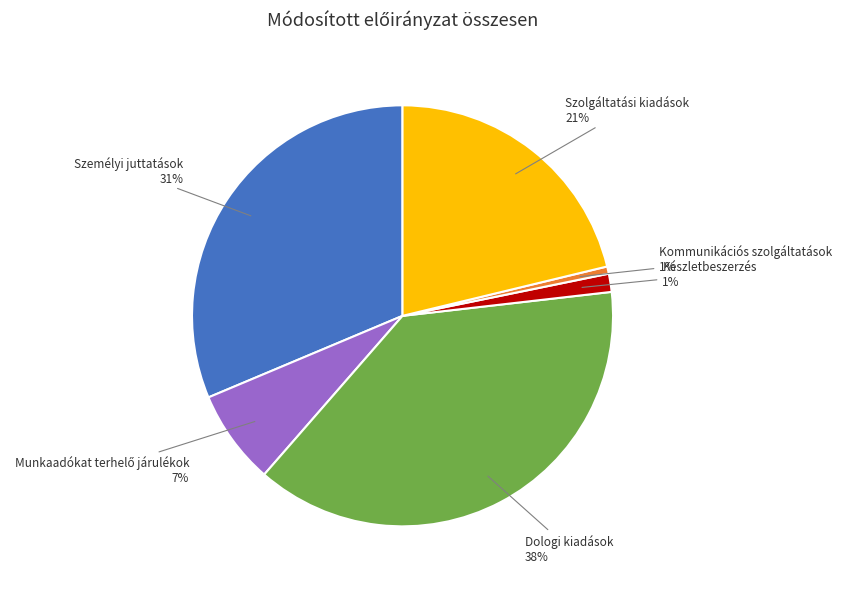

Is there any slice that represents more than half of the pie?

No